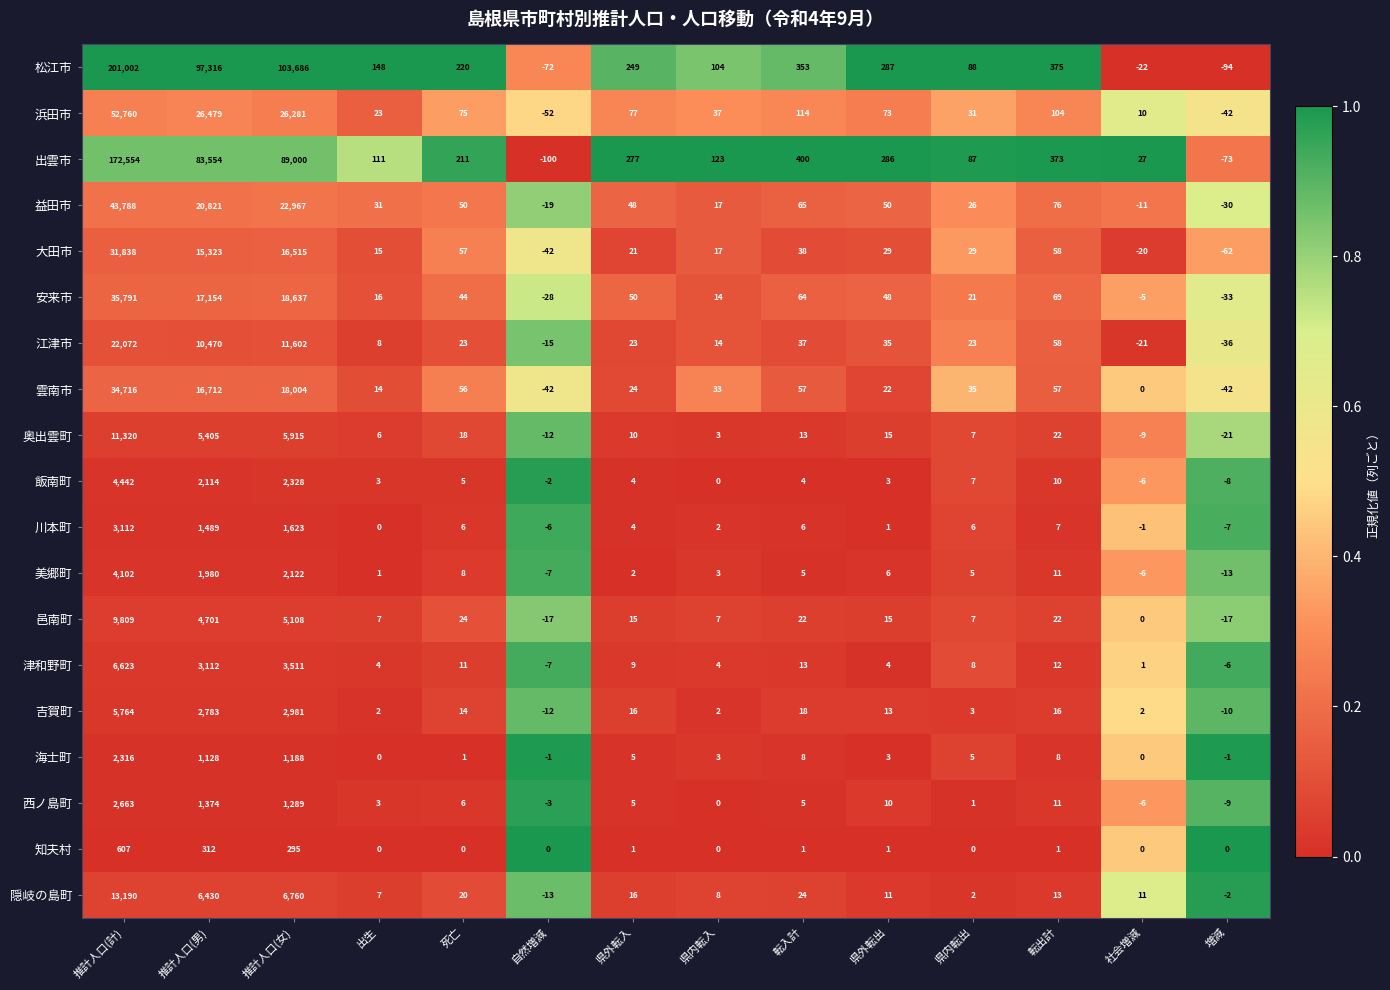

Is it true that 邑南町 equals -10 at 自然増減?

False